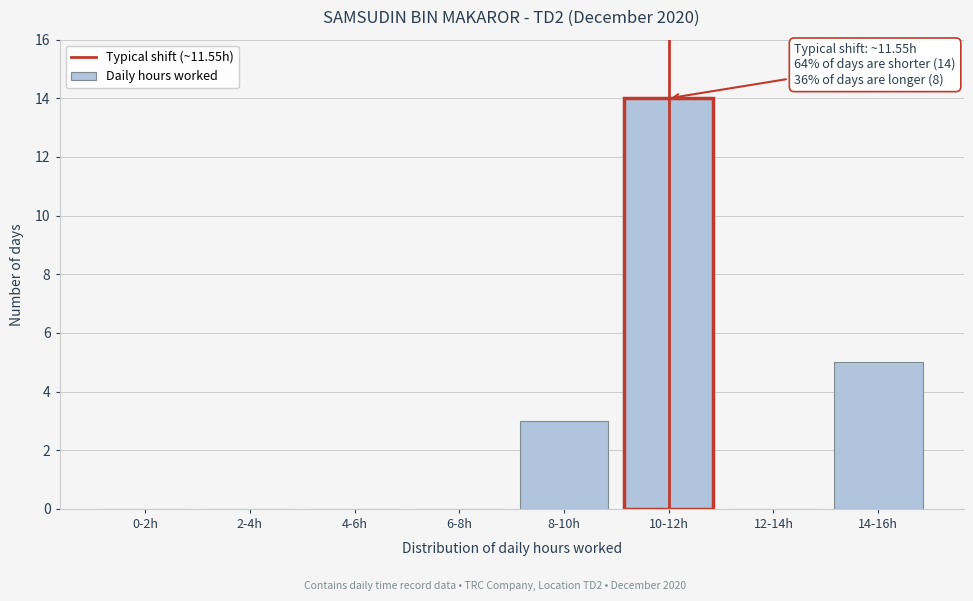

Reading right to left, what are all the values shown in this chart?

14-16h=5	12-14h=0	10-12h=14	8-10h=3	6-8h=0	4-6h=0	2-4h=0	0-2h=0